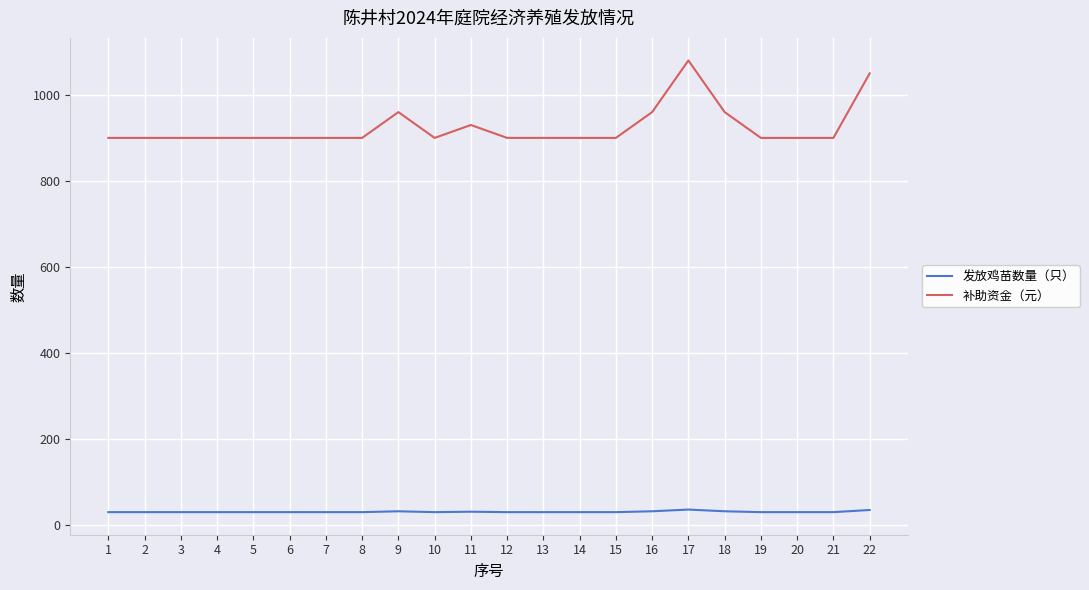

Which series has the widest spread of values?

补助资金（元）